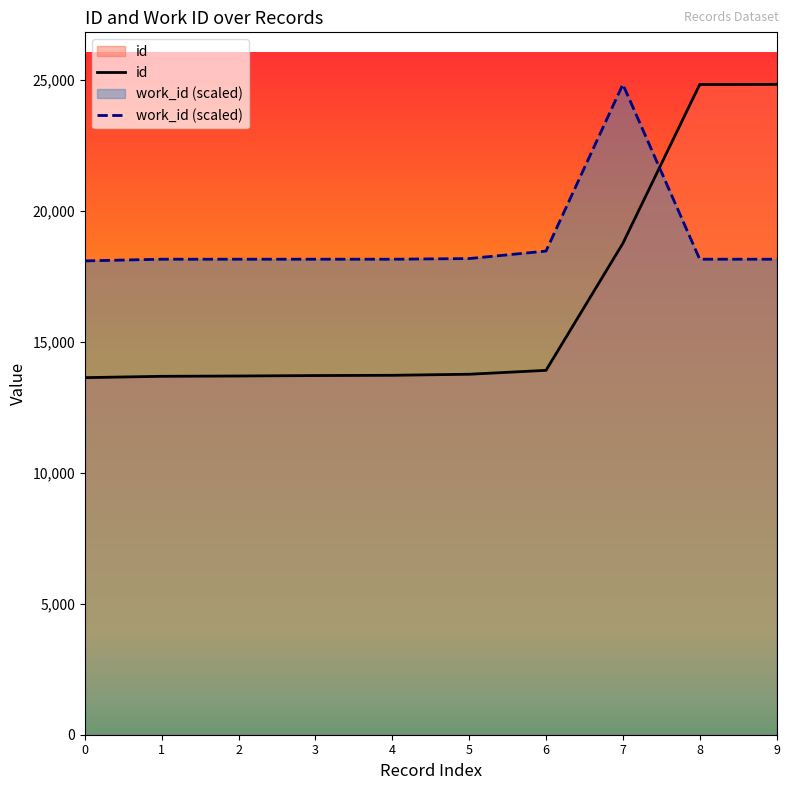

Which series has the largest range (max minus min)?

id